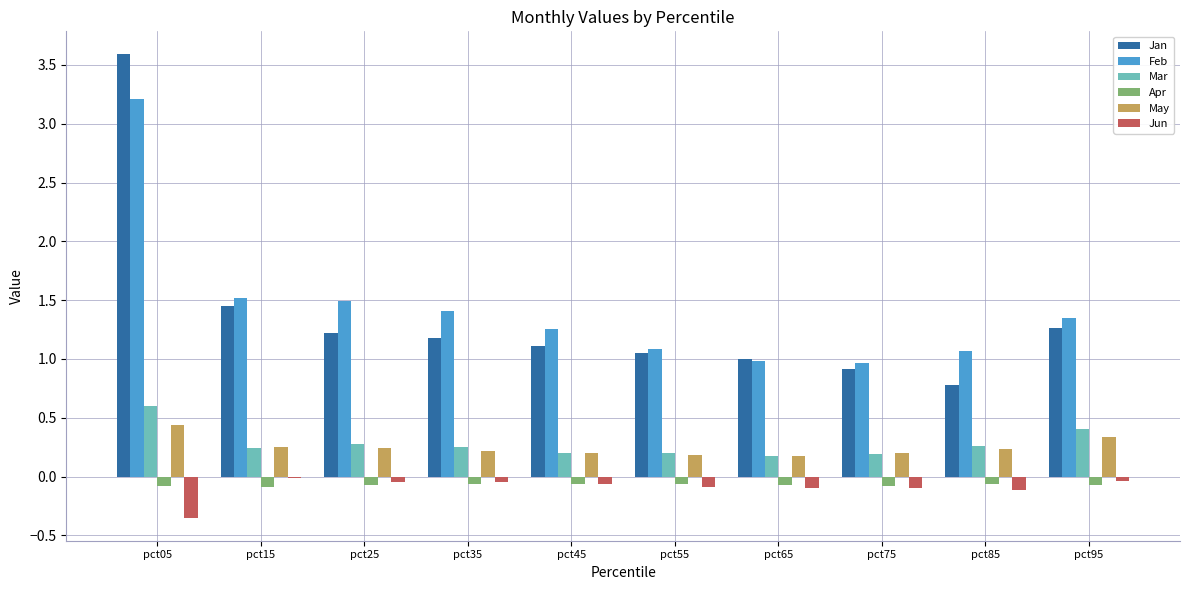

Which category has the highest value across all series?

pct05